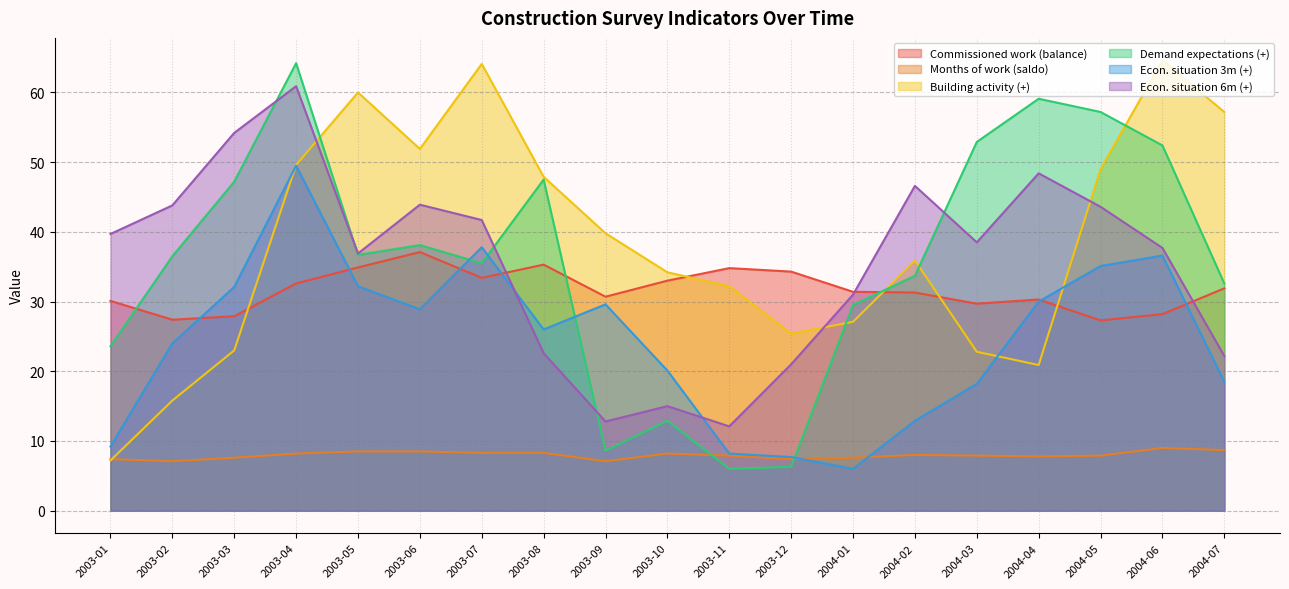

How many lines are shown in the chart?

6